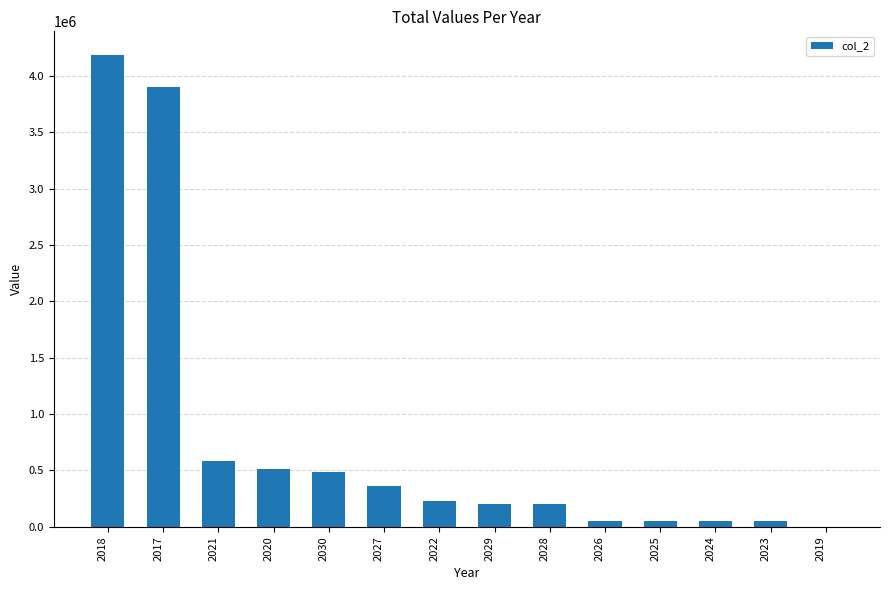

The value at 2030 is 490071. True or false?

True